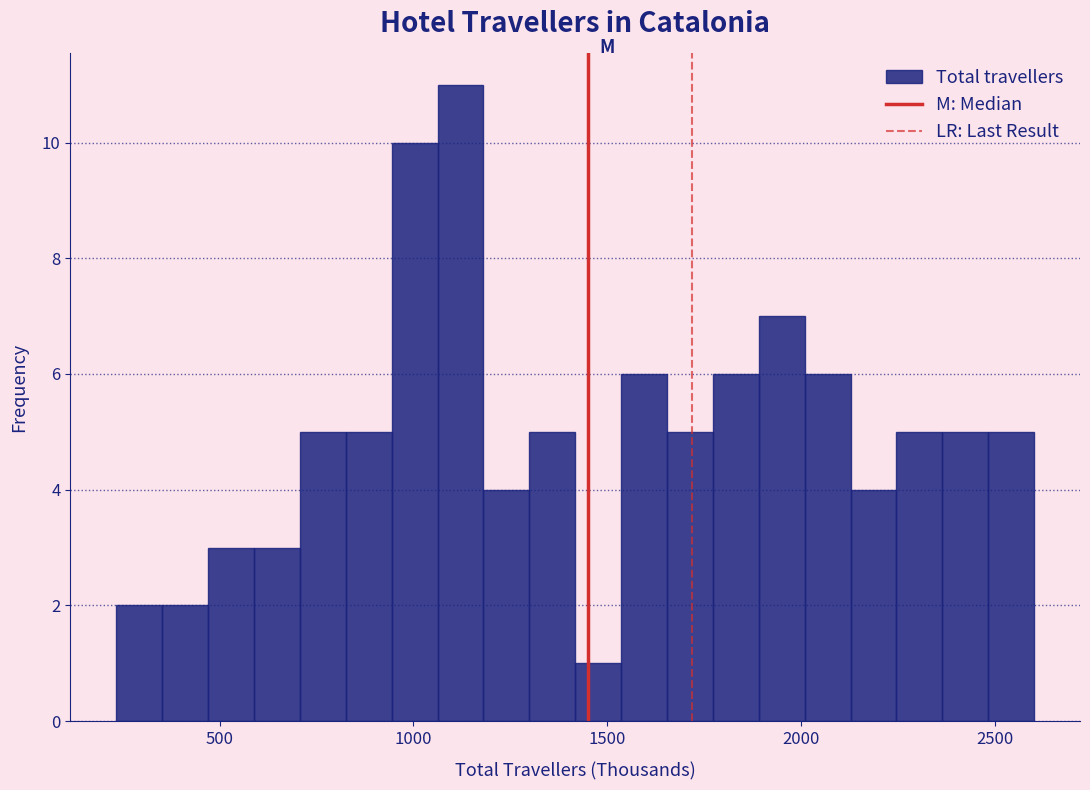

Read against the x-axis, roughly where is the centre of the tallest bar?

1100